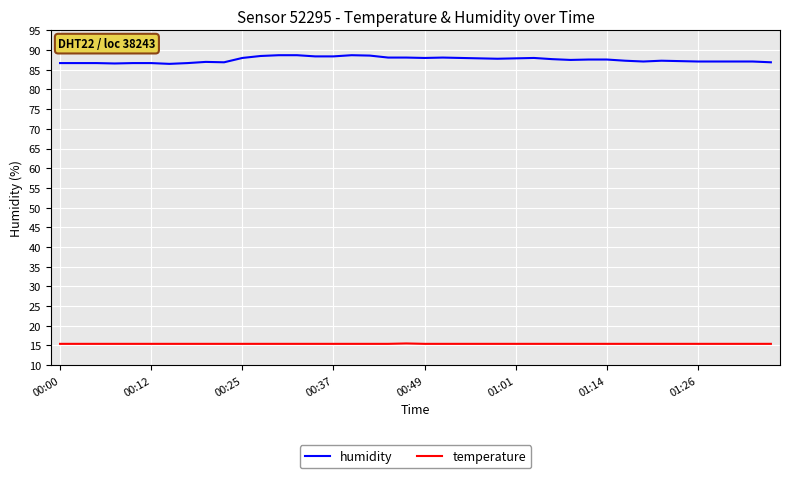

True or false: temperature and humidity intersect in this chart.

False